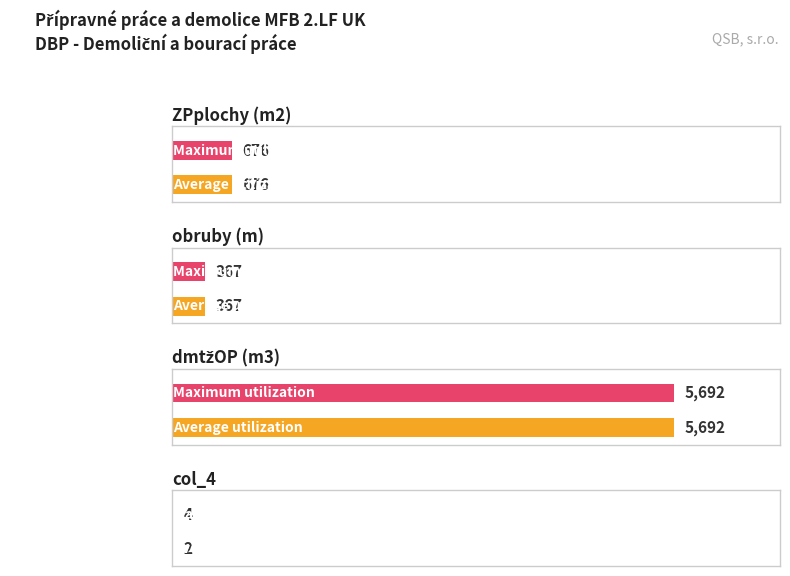

What is the sum of the Average utilization values at dmtžOP (m3) and ZPplochy (m2)?

6368